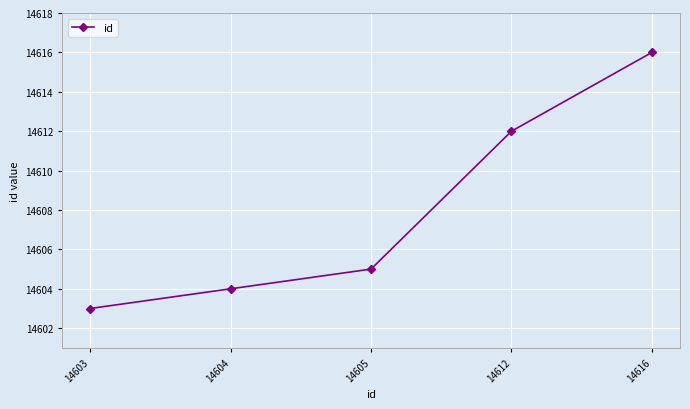

Does the chart have visible grid lines?

Yes